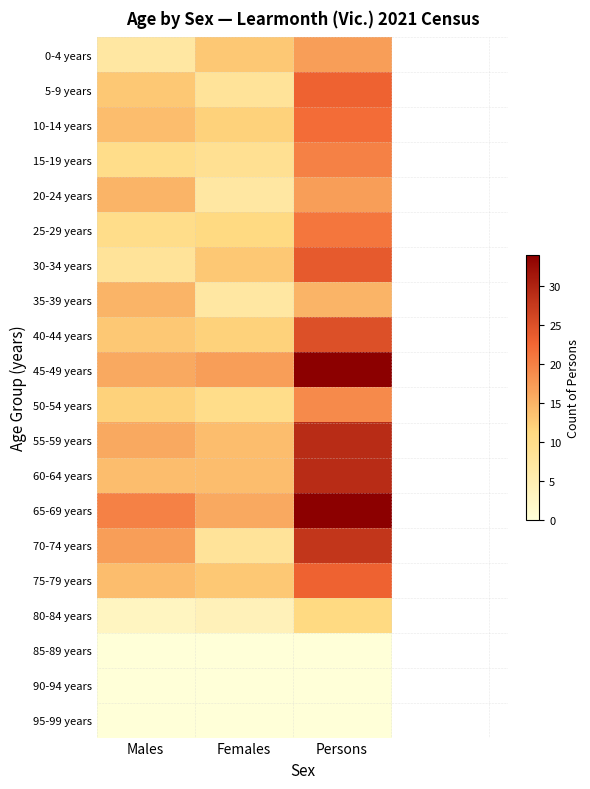

What is the total value across all series at Persons?

391